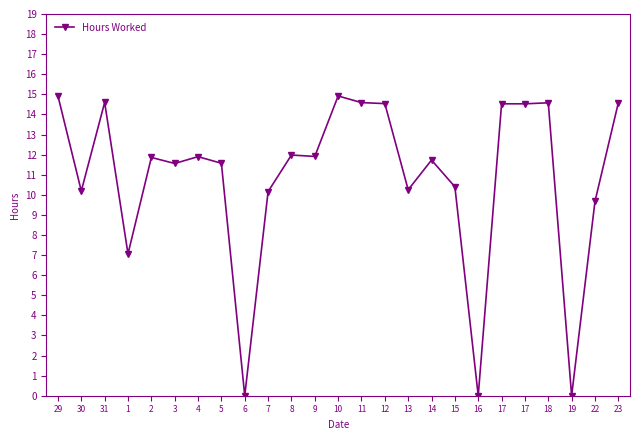

List the labels in order of value, largest first.

29, 10, 31, 11, 18, 23, 12, 17, 17, 8, 9, 4, 2, 14, 5, 3, 15, 13, 30, 7, 22, 1, 6, 16, 19